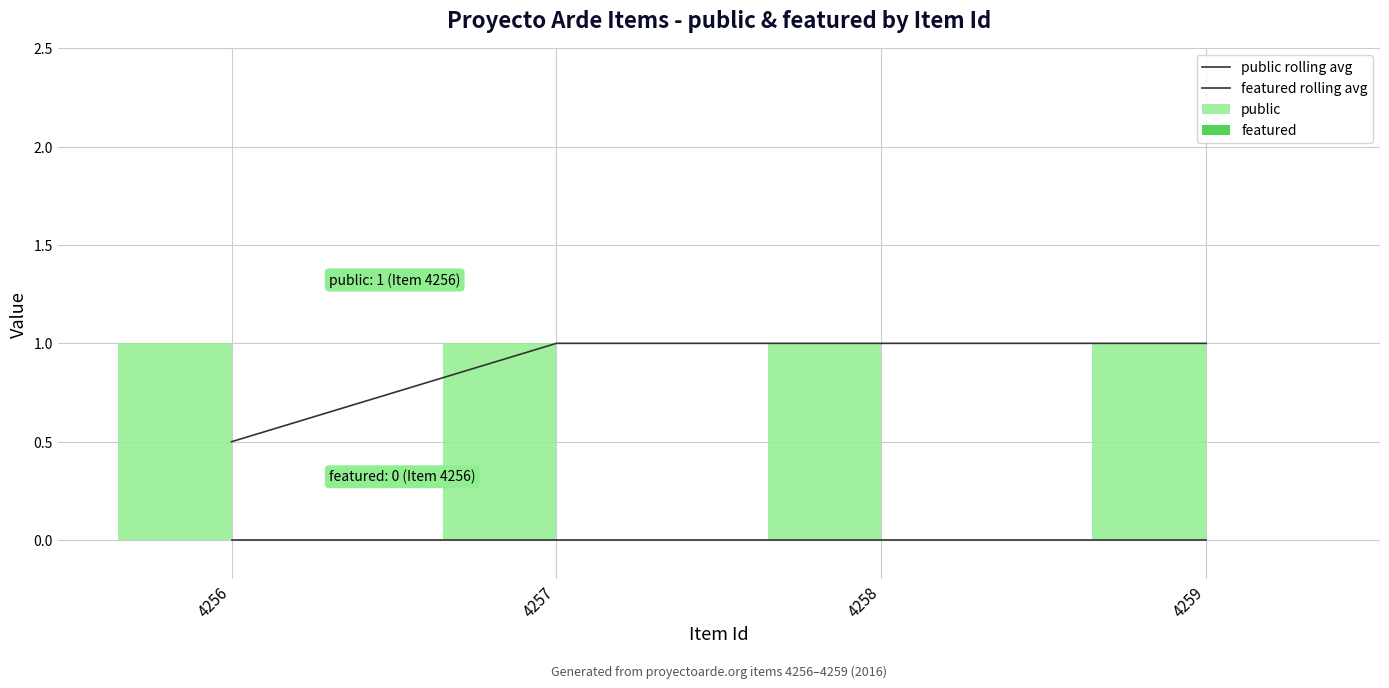

What is the total value across all series at 4258?

2.0